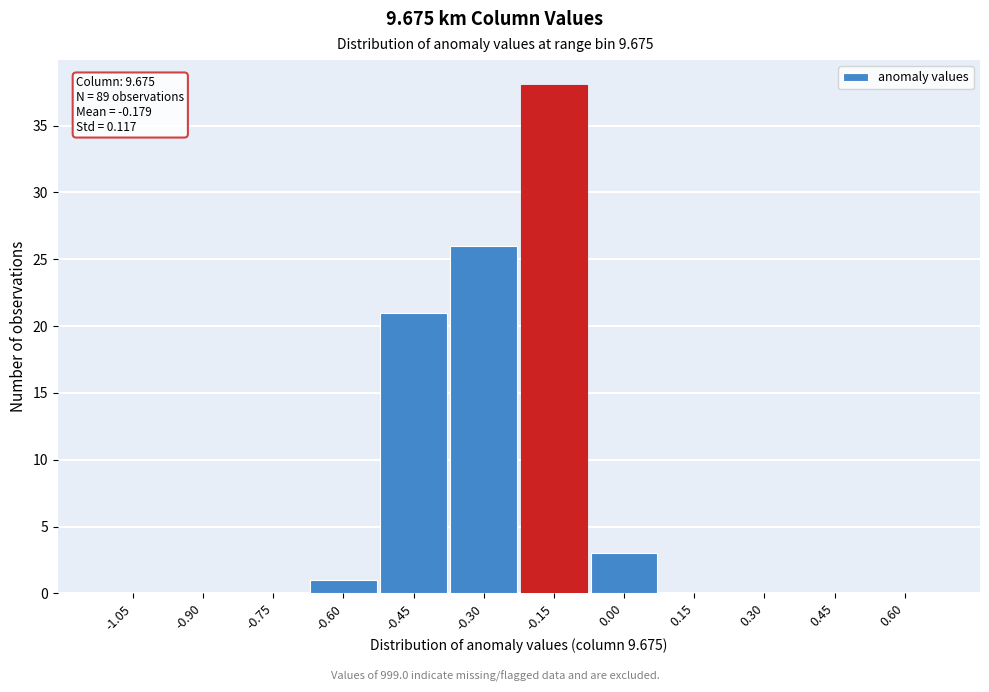

Reading left to right, what are all the values shown in this chart?

-1.05=0	-0.90=0	-0.75=0	-0.60=1	-0.45=21	-0.30=26	-0.15=38	0.00=3	0.15=0	0.30=0	0.45=0	0.60=0